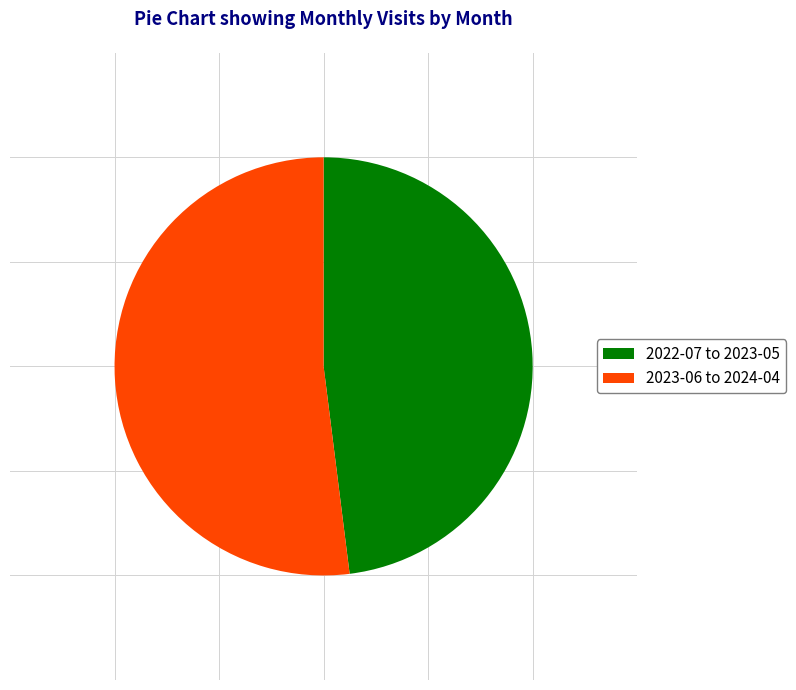

Rank the categories by value from highest to lowest.

2023-06 to 2024-04, 2022-07 to 2023-05